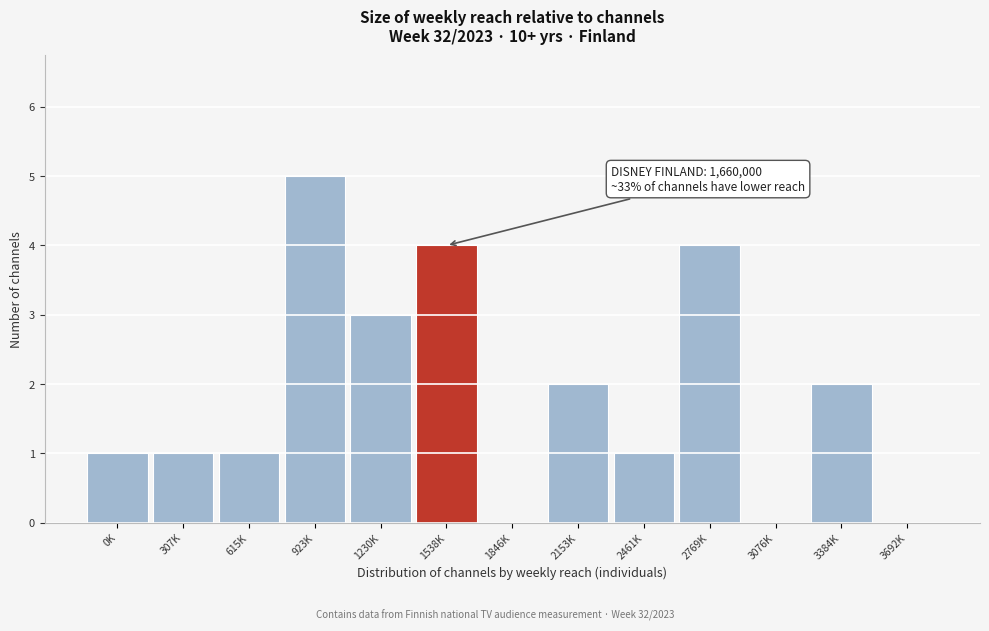

Reading left to right, transcribe all the data shown in this chart.

0K=1	307K=1	615K=1	923K=5	1230K=3	1538K=4	1846K=0	2153K=2	2461K=1	2769K=4	3076K=0	3384K=2	3692K=0